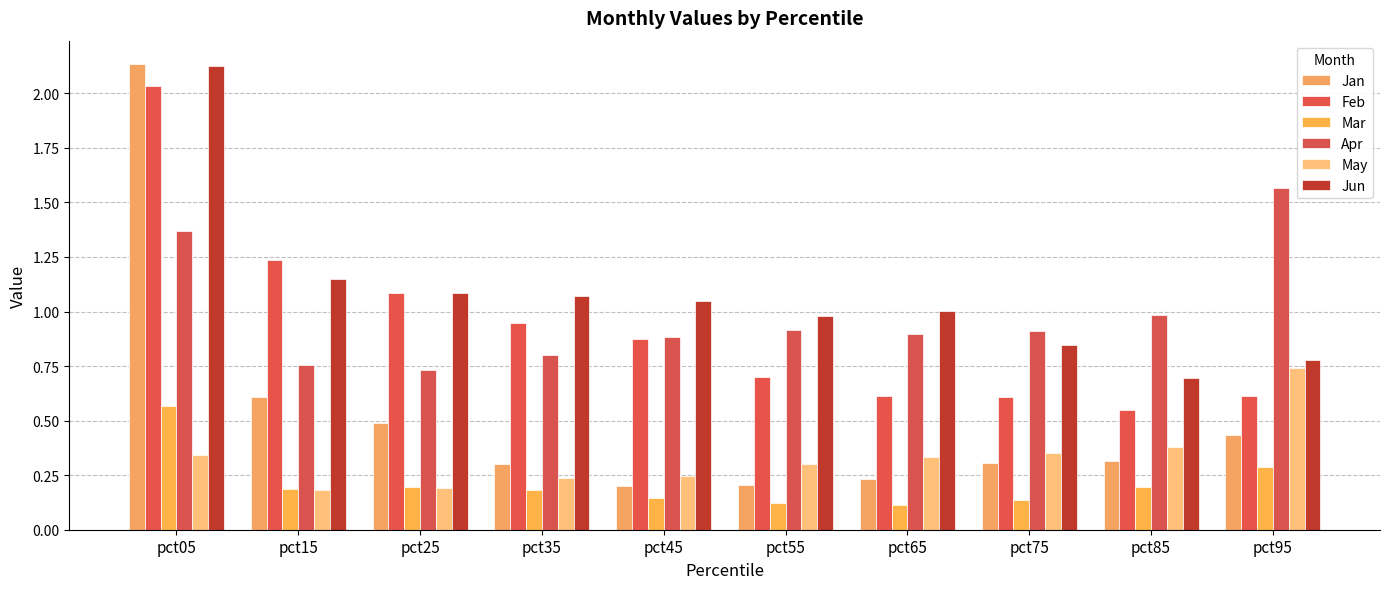

True or false: Feb has a value of 0.9 at pct35.

True